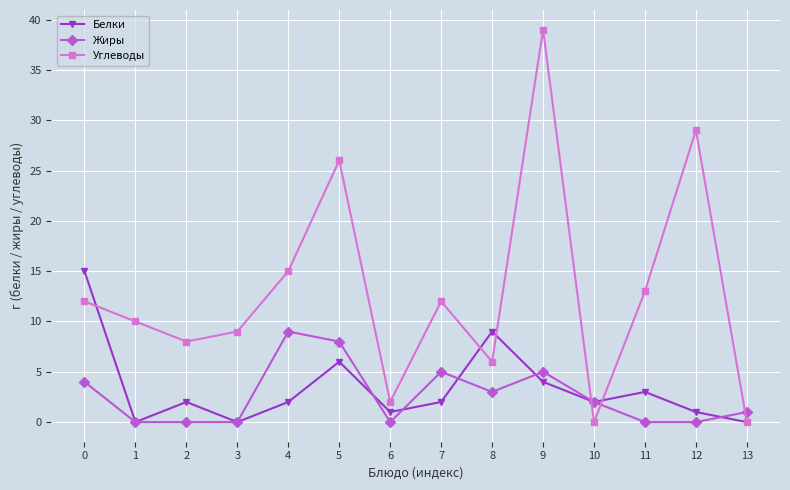

How many data points does each series have?

14